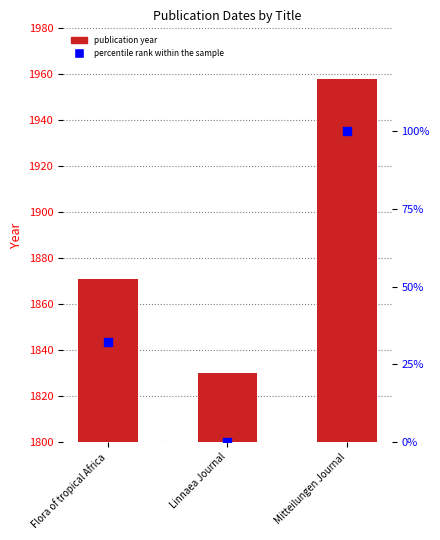

Which series has the largest Y range (max minus min)?

Date